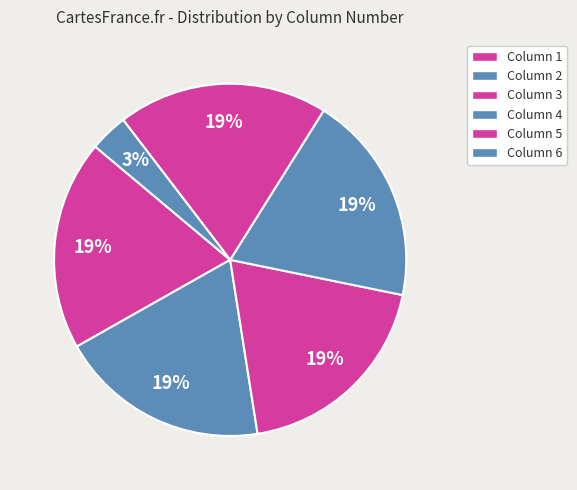

To the nearest percent, what is the difference between the Column 6 and Column 1 slice percentages?

16%